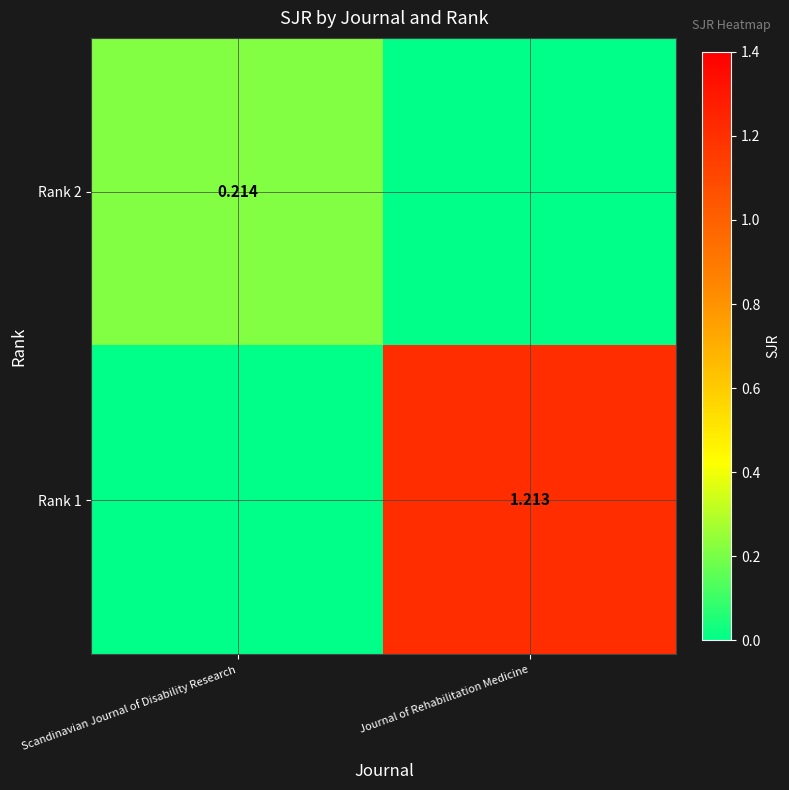

Is the value of Rank 1 at Journal of Rehabilitation Medicine greater than the value of Rank 2 at Scandinavian Journal of Disability Research?

Yes